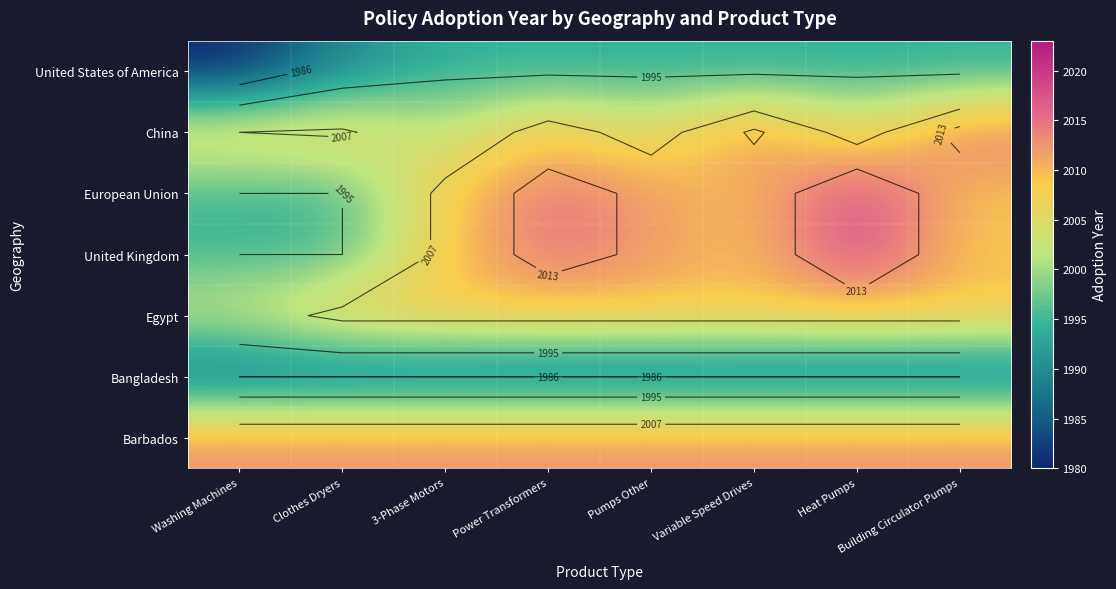

At which label does China first exceed 2008?

Power Transformers